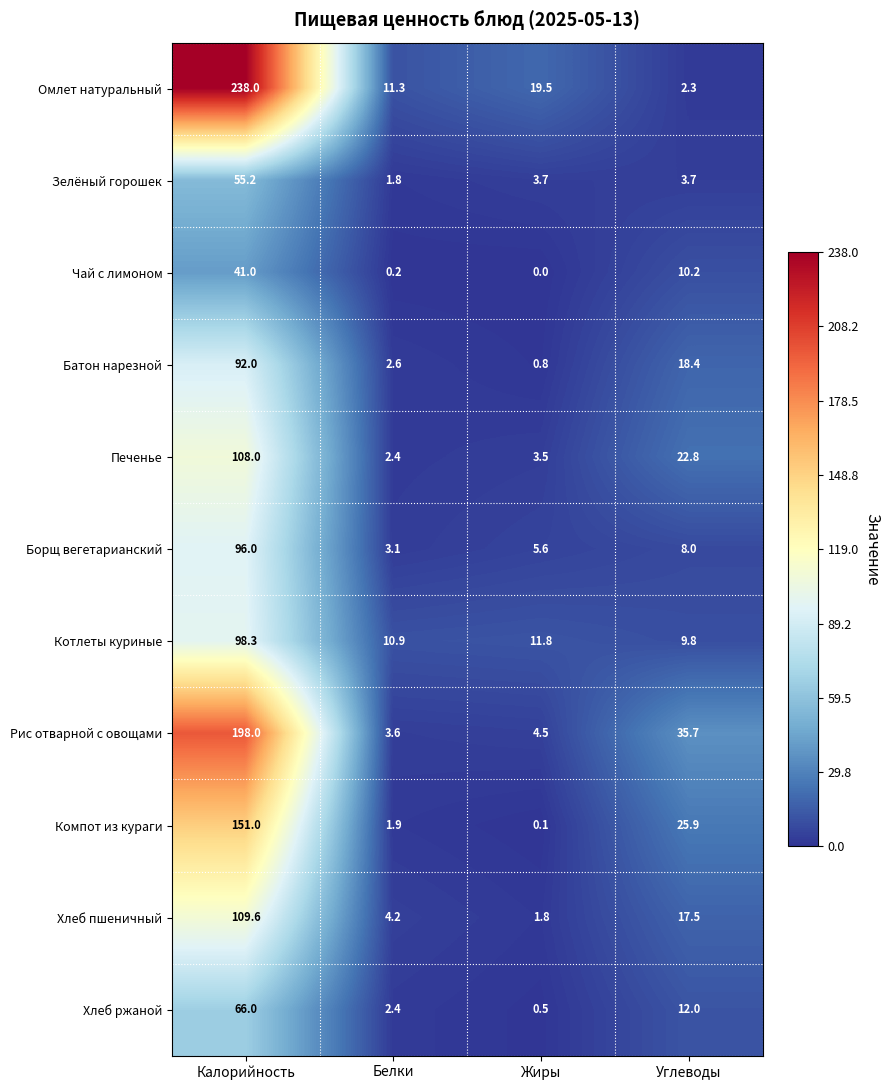

At which label does Омлет натуральный first exceed 19?

Калорийность